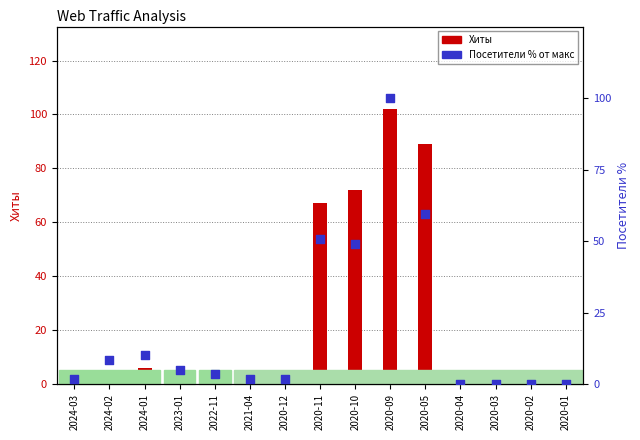

At how many categories does at least one series exceed 65?

4